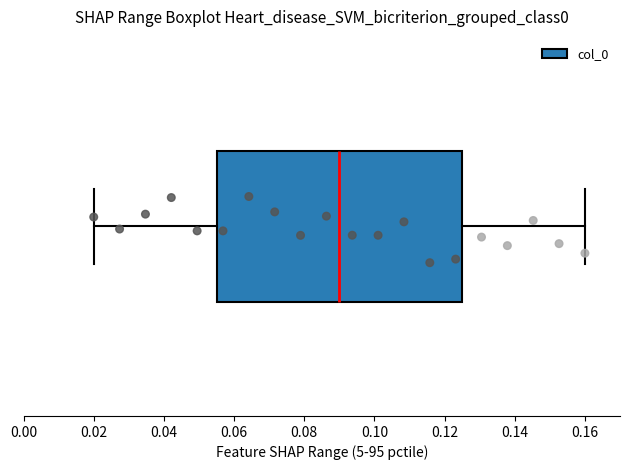

Transcribe this box plot: give where the median line is, the range the box spans, and where the two whiskers end, as read against the x-axis. The values are not printed on the chart, so give them approximately, as read against the axis.

median 0.090, box 0.056 to 0.126, whiskers 0.020 to 0.160